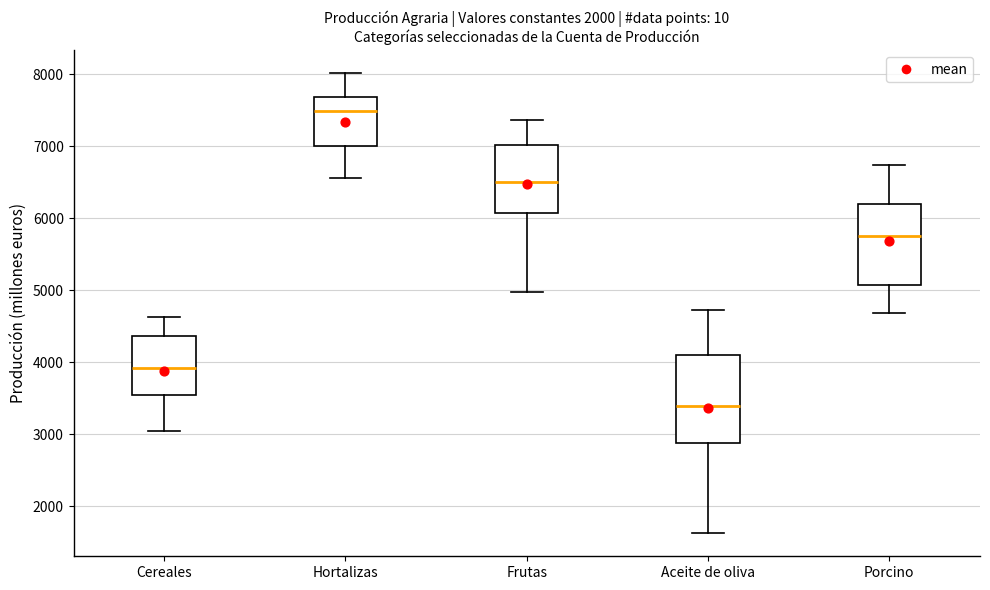

Reading left to right, read every box against the y-axis: the position of its median line, the range the box covers, and the ends of its whiskers. The values are not printed on the chart, so give them approximately, as read against the axis.

Cereales: median 3900, box 3500 to 4400, whiskers 3000 to 4600
Hortalizas: median 7500, box 7000 to 7700, whiskers 6600 to 8000
Frutas: median 6500, box 6100 to 7000, whiskers 5000 to 7400
Aceite de oliva: median 3400, box 2900 to 4100, whiskers 1600 to 4700
Porcino: median 5800, box 5100 to 6200, whiskers 4700 to 6700